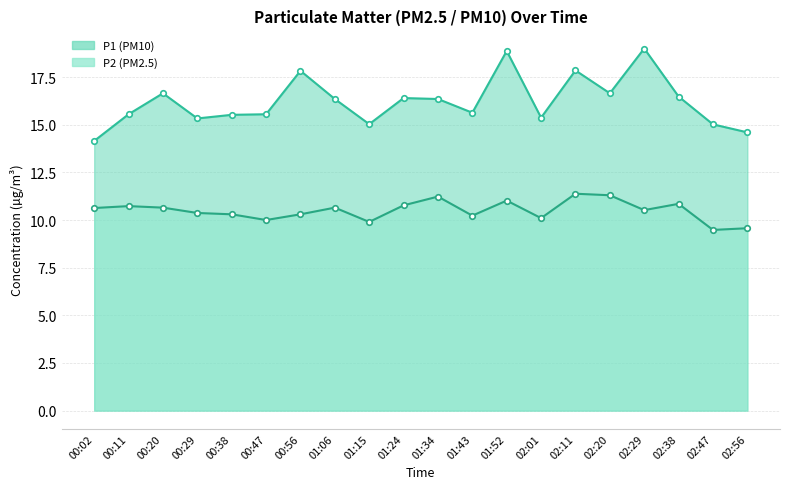

The P2 series shows 18.4 at 00:56. True or false?

False